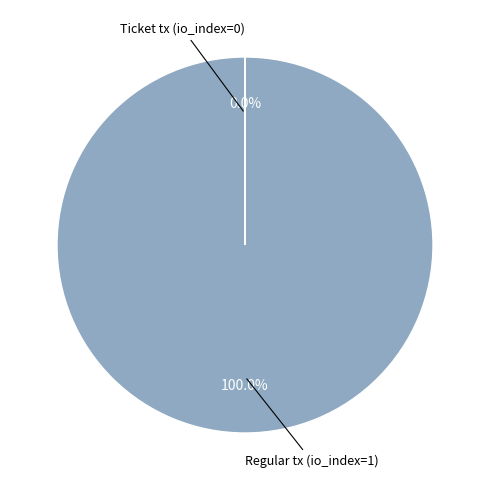

Does any single category account for the majority?

Yes